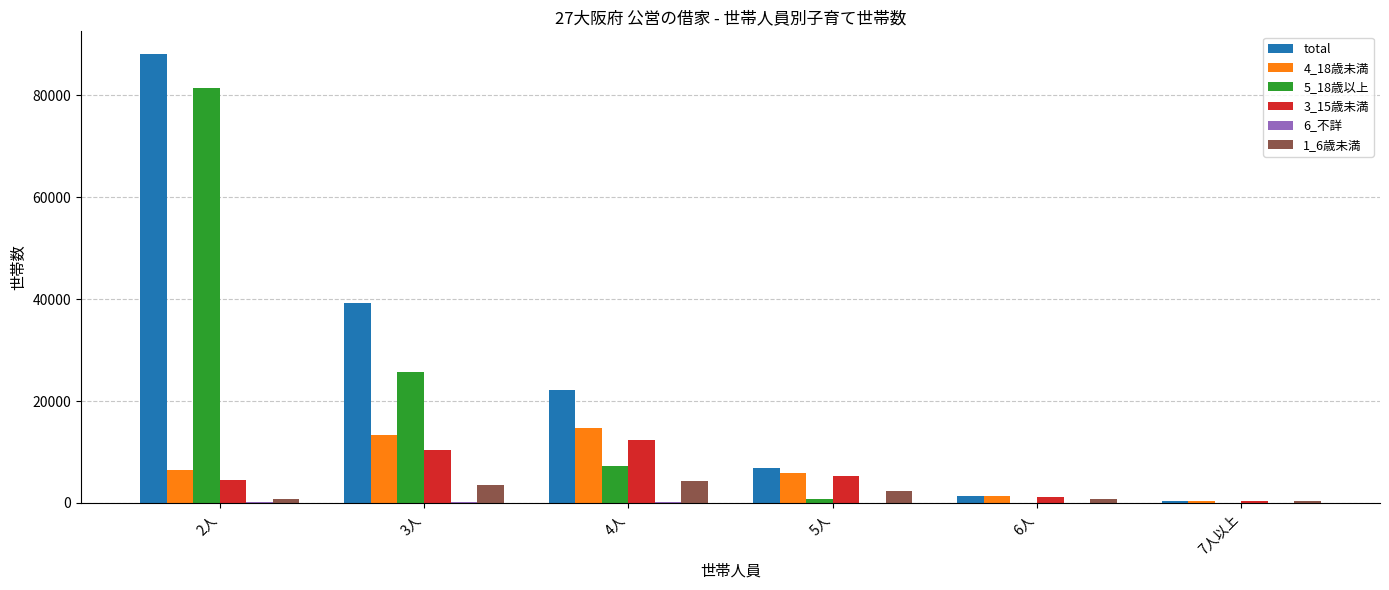

What is the maximum value for total?

88174